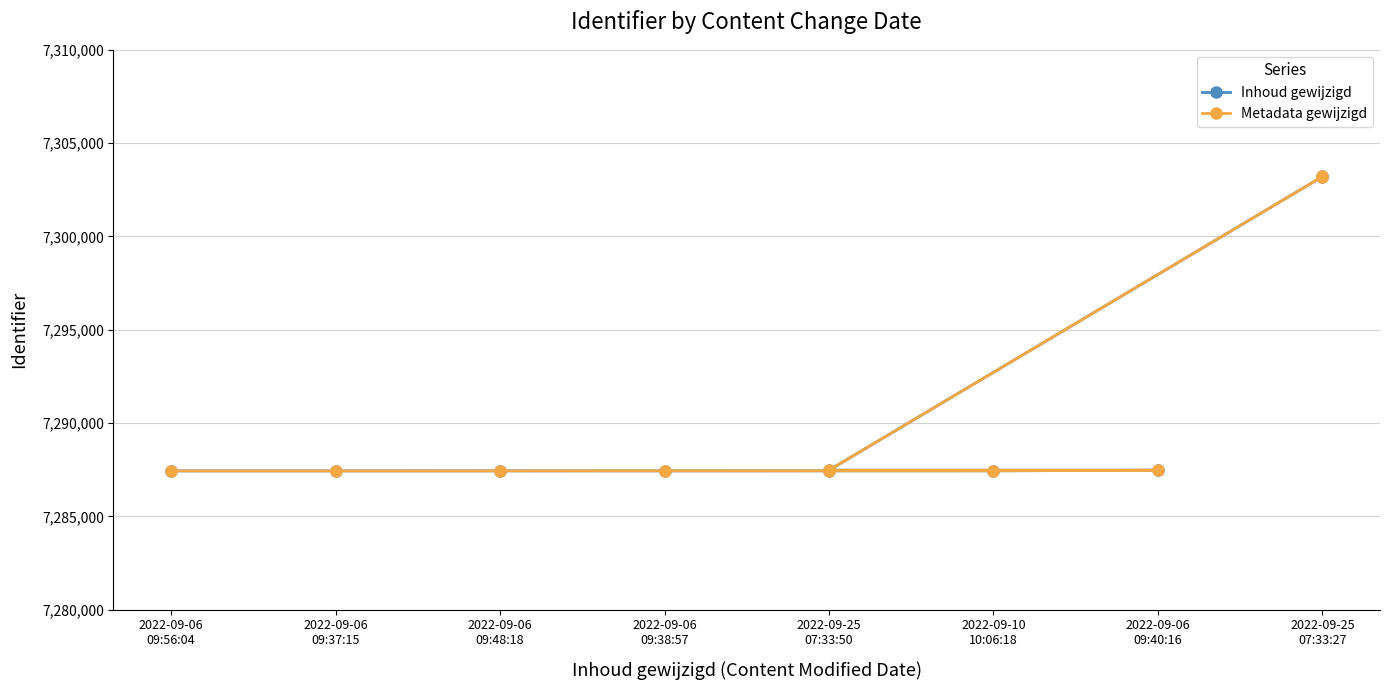

At which label is Metadata gewijzigd closest to 7295327?

2022-09-25 07:33:50